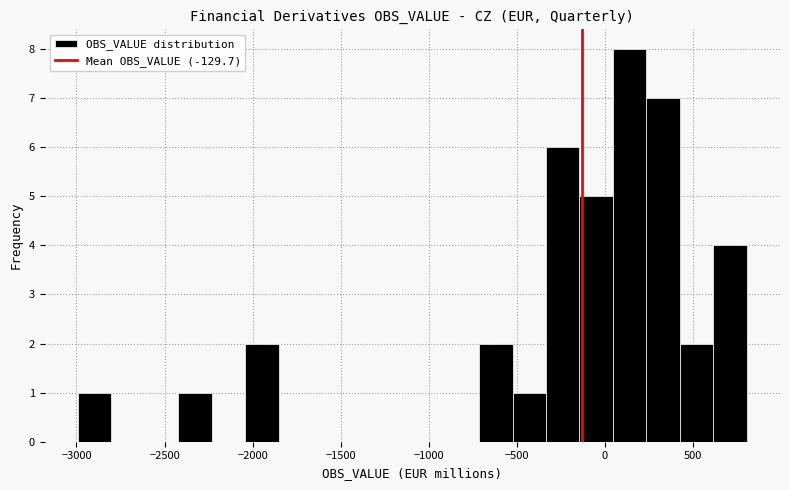

Read against the x-axis, roughly where is the centre of the tallest bar?

150